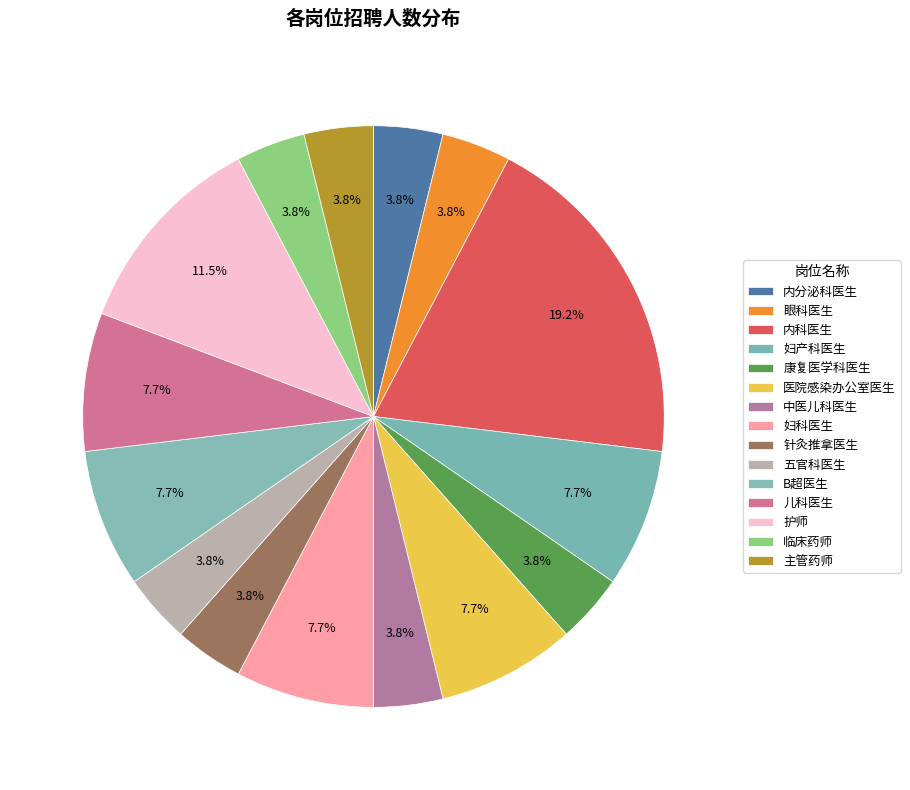

To the nearest percent, what is the combined percentage of 中医儿科医生 and 眼科医生?

8%